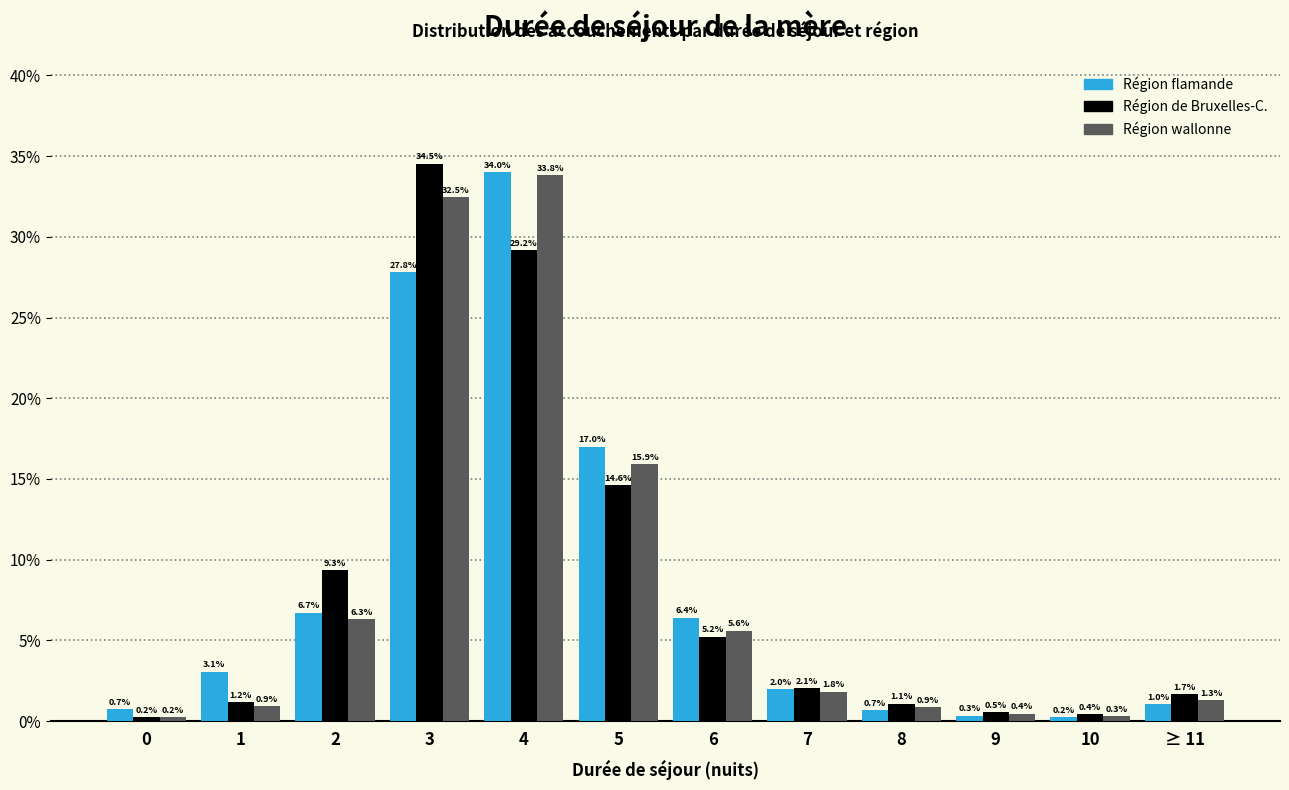

Reading right to left, list all the values displayed in this chart.

Région flamande: 1.0	0.2	0.3	0.7	2.0	6.4	17.0	34.0	27.8	6.7	3.1	0.7
Région de Bruxelles-C.: 1.7	0.4	0.5	1.1	2.1	5.2	14.6	29.2	34.5	9.3	1.2	0.2
Région wallonne: 1.3	0.3	0.4	0.9	1.8	5.6	15.9	33.8	32.5	6.3	0.9	0.2